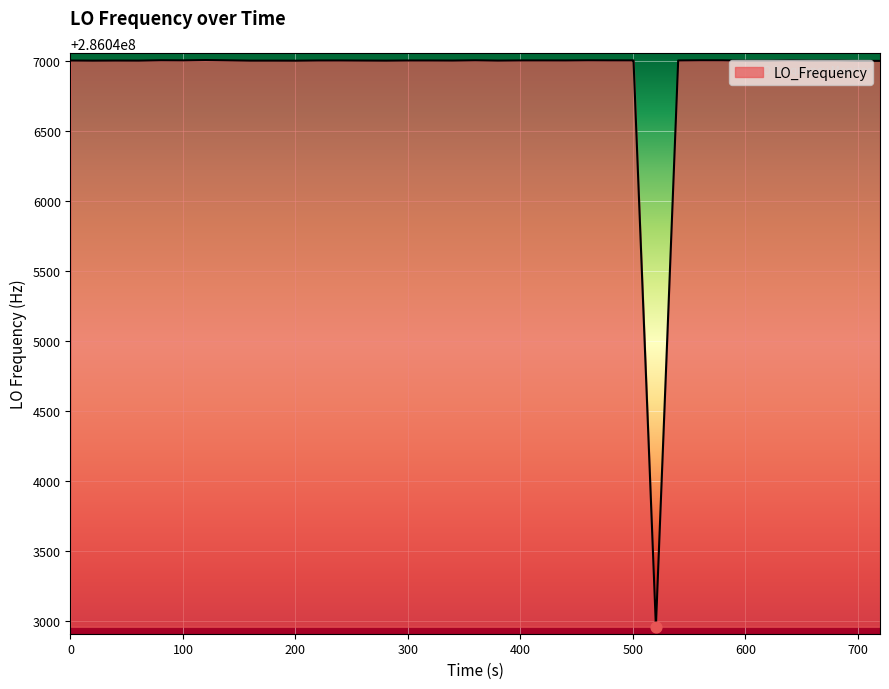

What is the difference between the maximum and minimum values?

4047.8